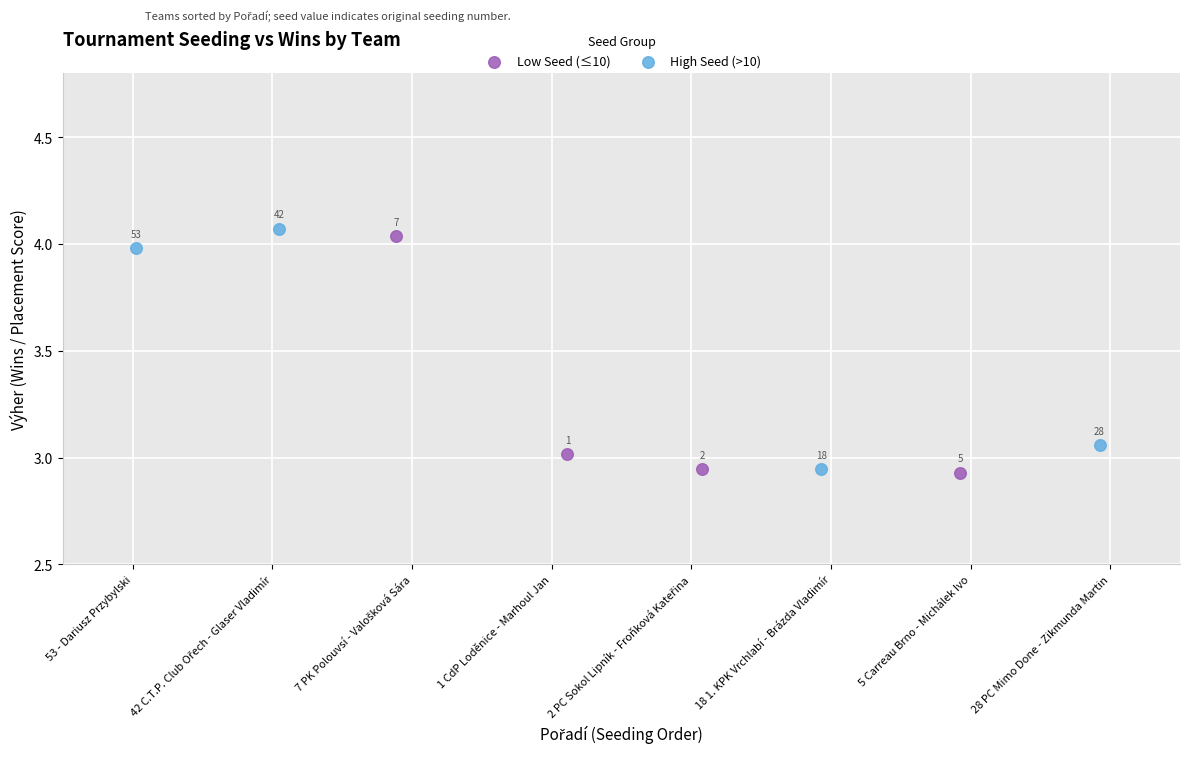

What are all the series names shown in the legend?

Low Seed (≤10), High Seed (>10)